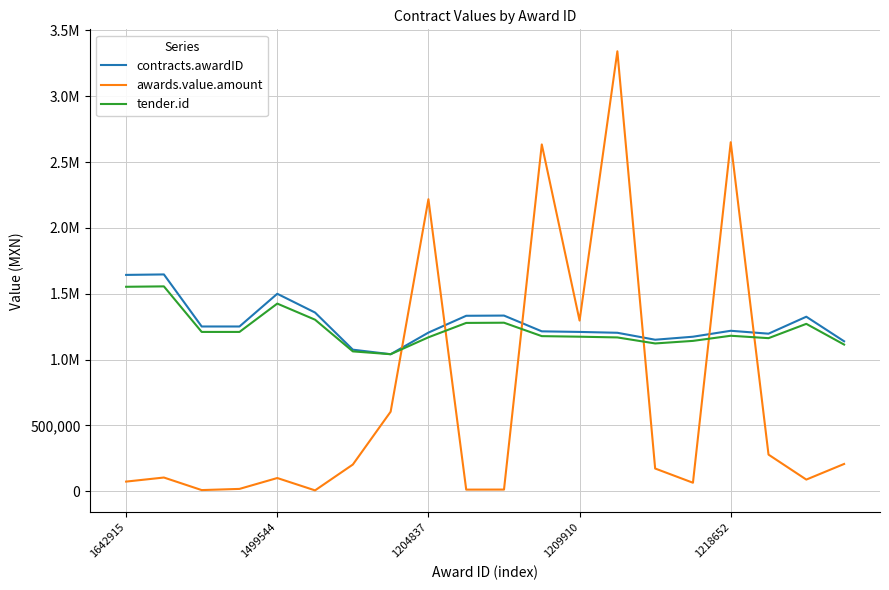

Is this an area chart (filled region under the line)?

No